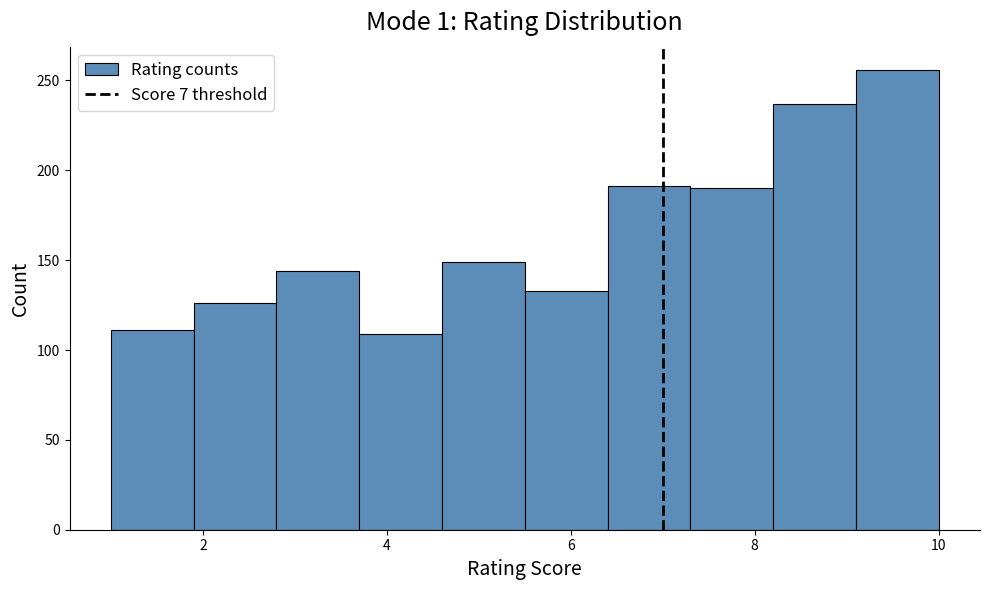

Over which range of the x-axis is the bar tallest?

9.1 to 10.0